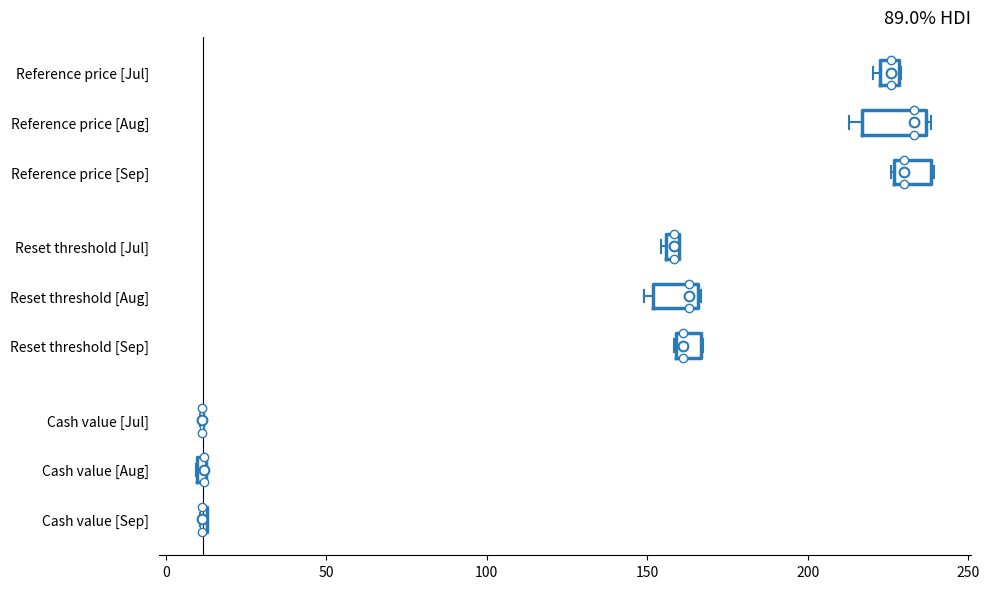

Comparing the boxes themselves (not the whiskers), which one is the widest?

Reference price [Aug]